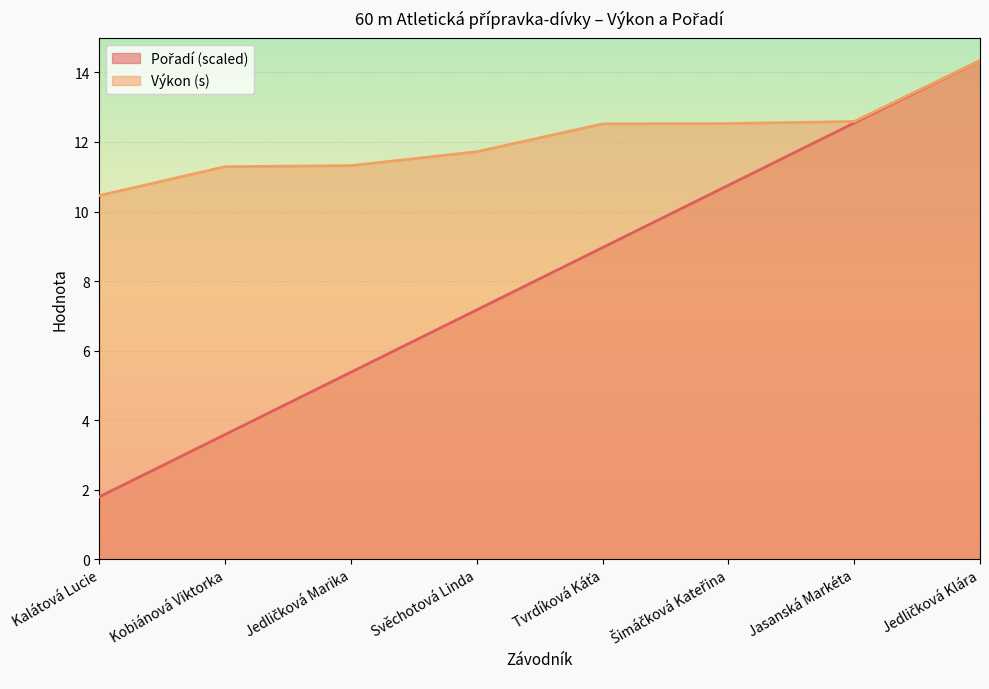

At which category is the sum across all series the highest?

Jedličková Klára